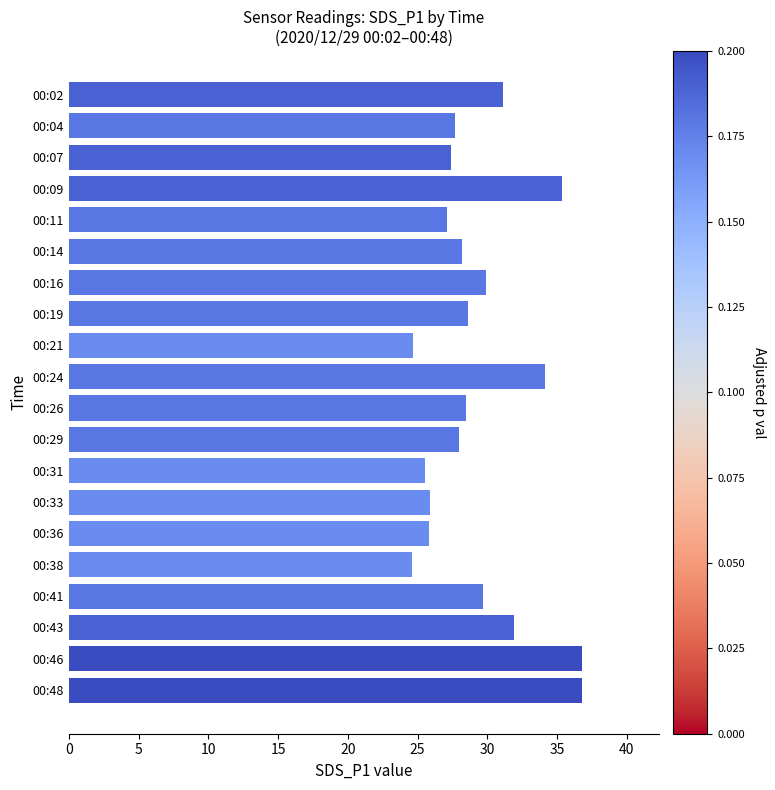

What is the difference between the maximum and second lowest values?

12.1